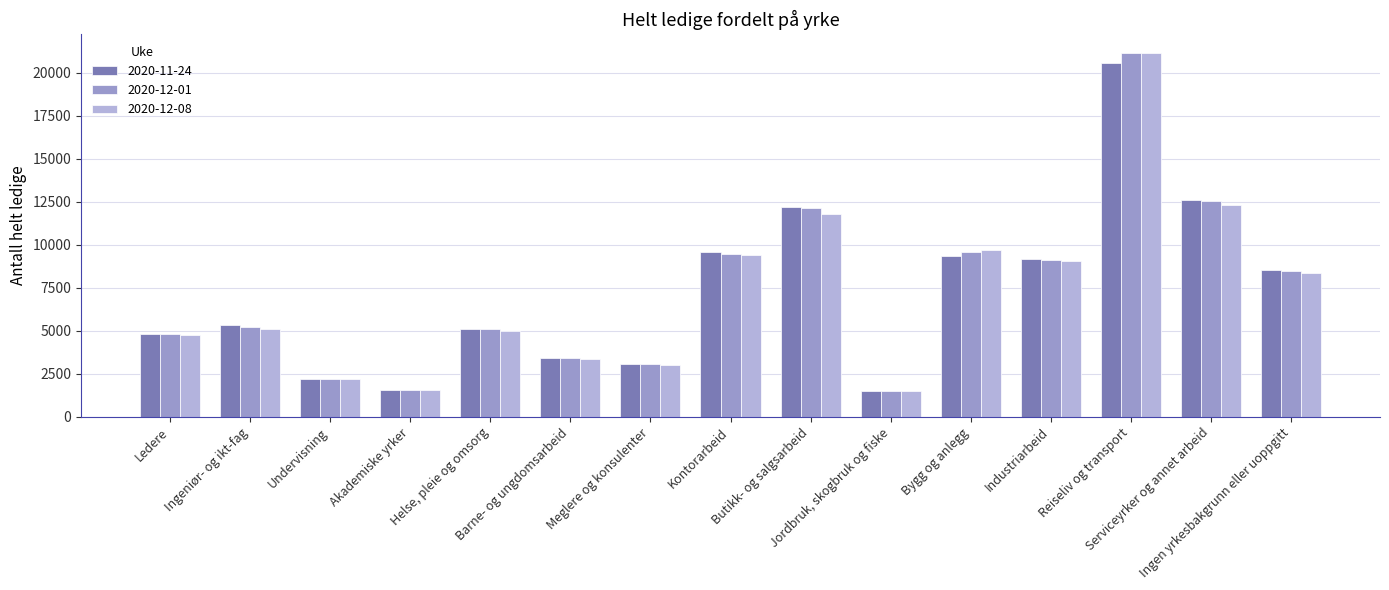

Which category has the highest value across all series?

Reiseliv og transport